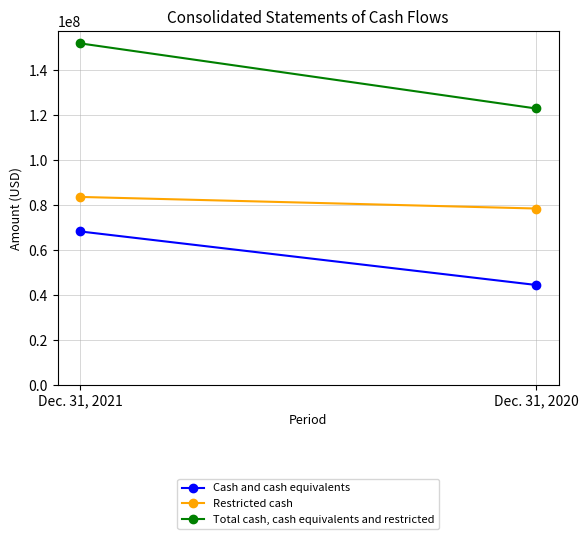

Which series has the largest total across all categories?

Total cash, cash equivalents and restricted